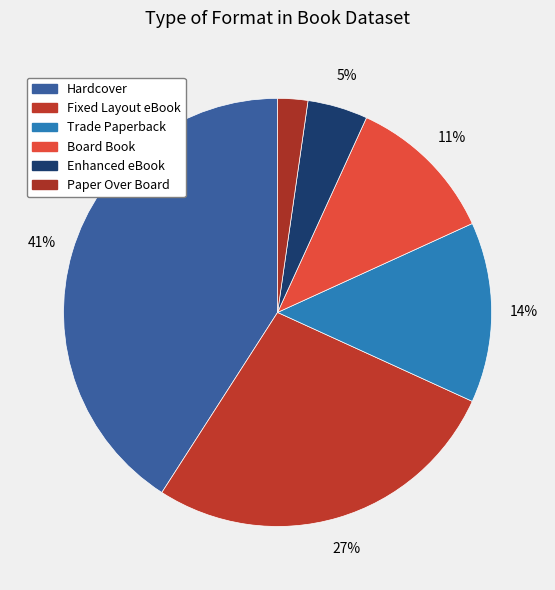

To the nearest percent, what is the average slice percentage?

17%